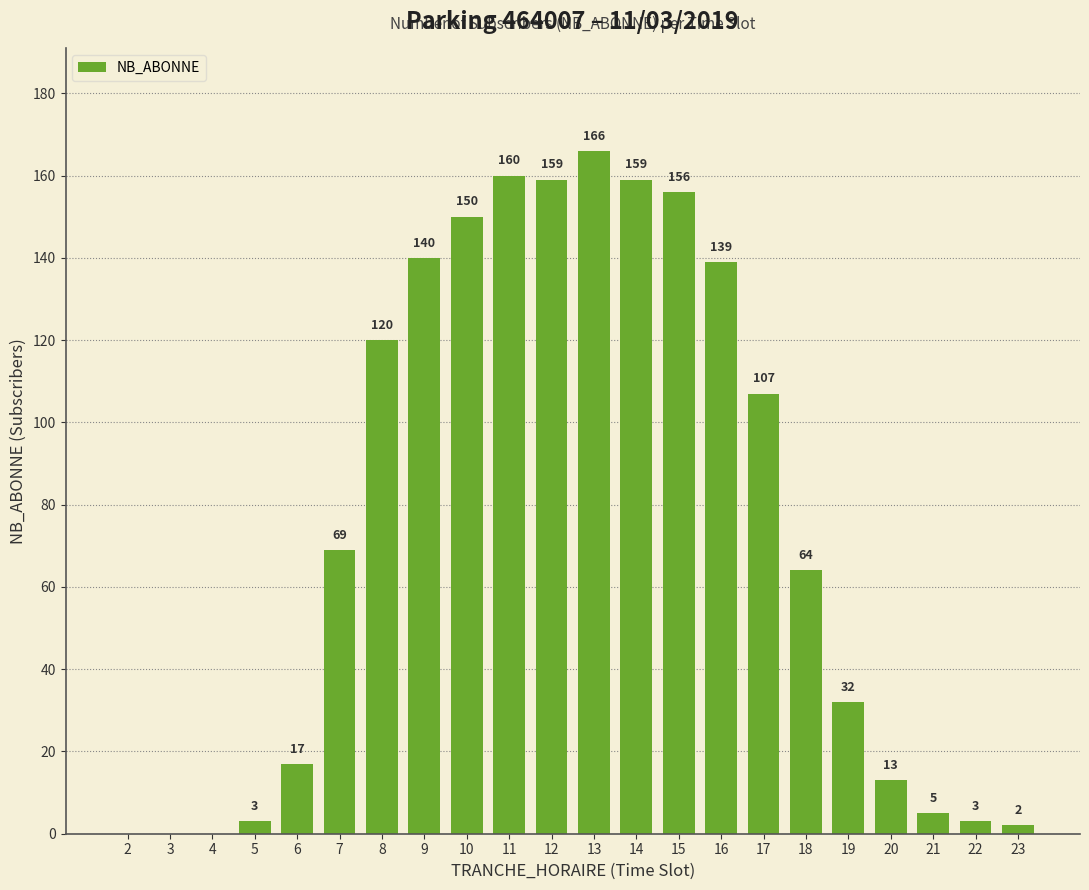

How many data points does each series have?

22